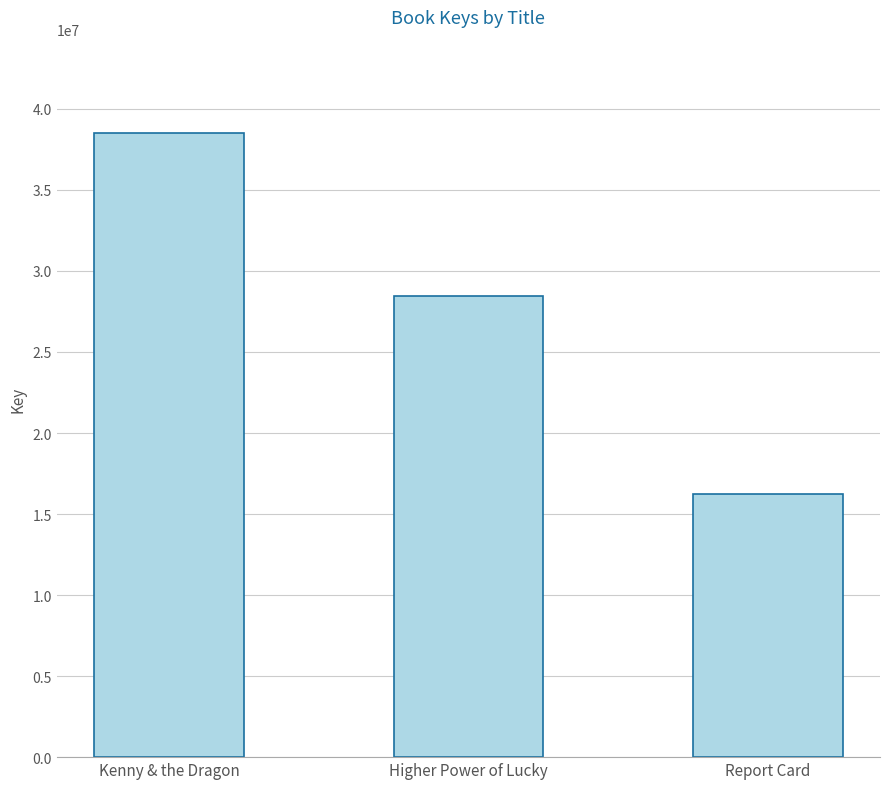

Read the value at Kenny & the Dragon, to the nearest 50.

38497750